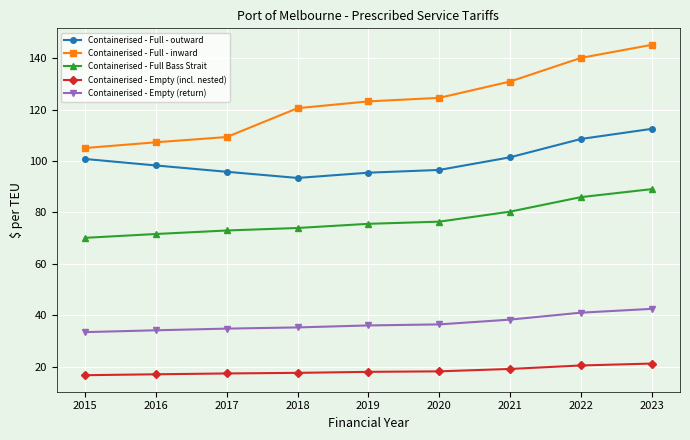

Between 2017 and 2023, which series saw the biggest shift?

Containerised - Full - inward